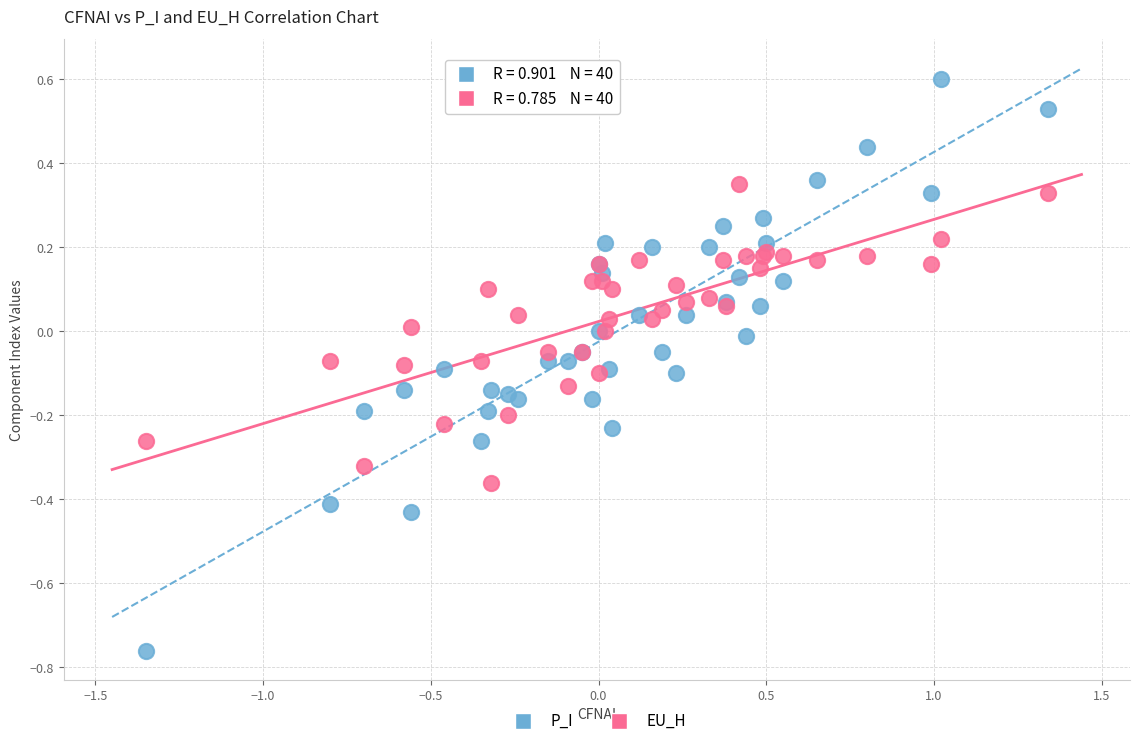

What is the X range (max minus min) for the scatter plot?

2.7